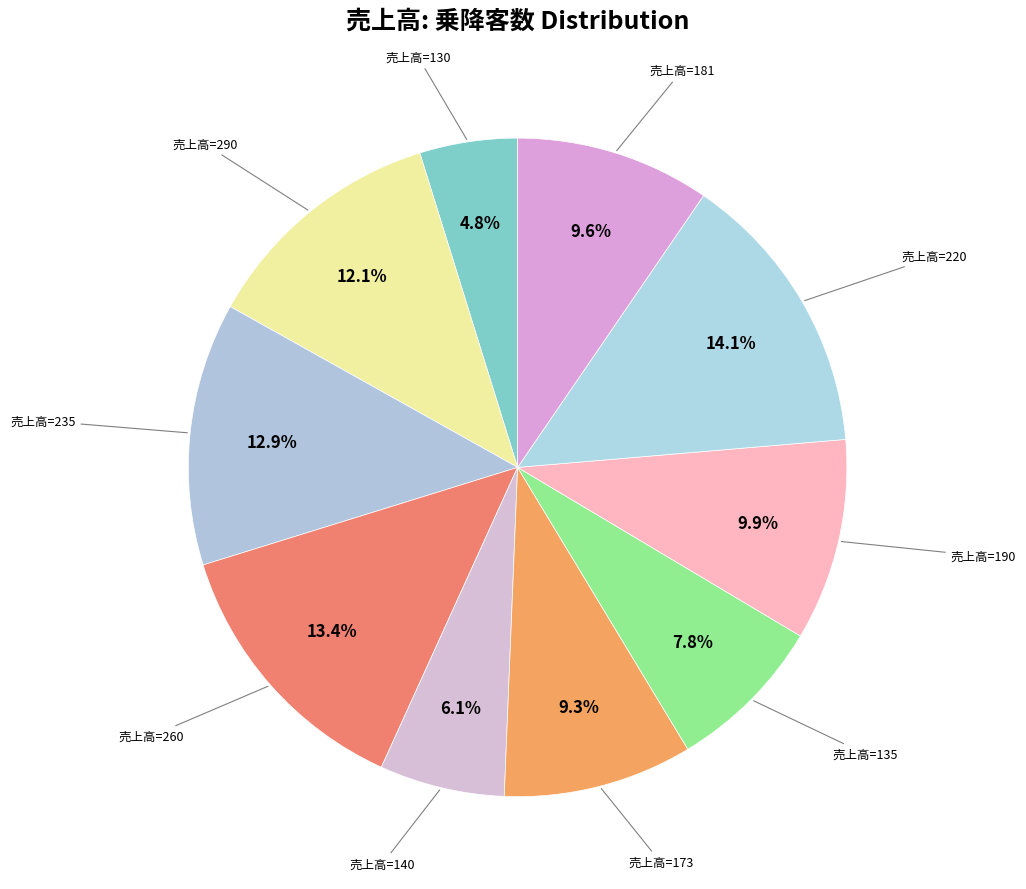

Count the number of slices in the pie.

10